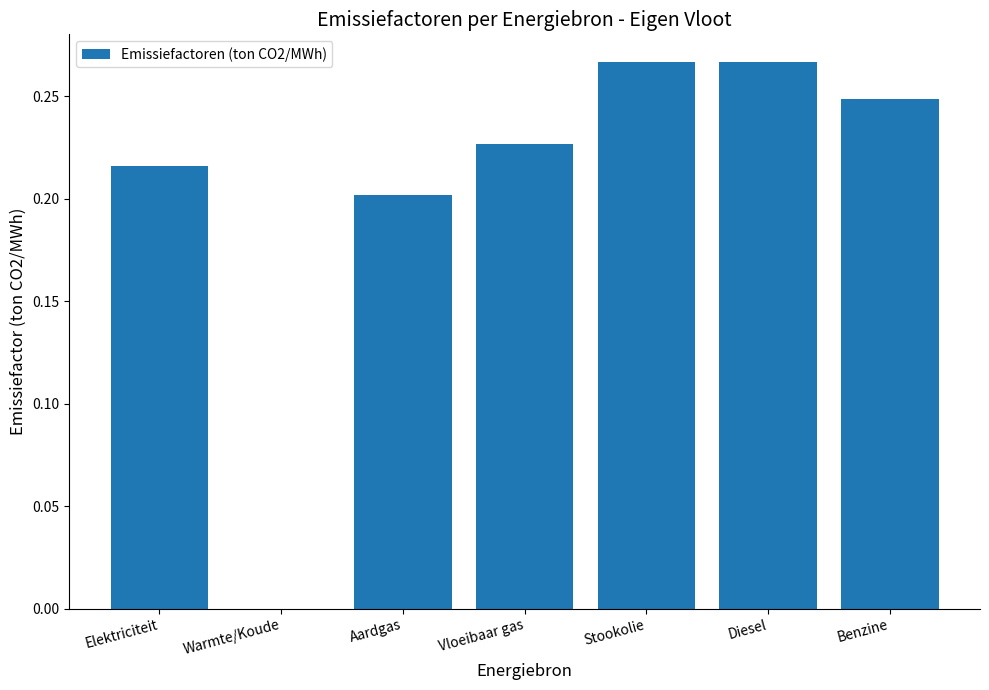

Are the bars horizontal?

No